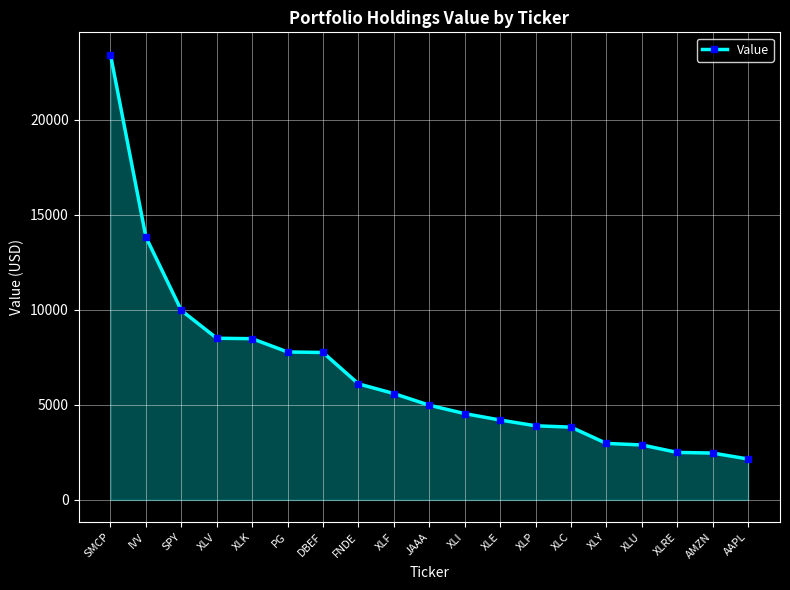

Which category has the highest value across all series?

SMCP